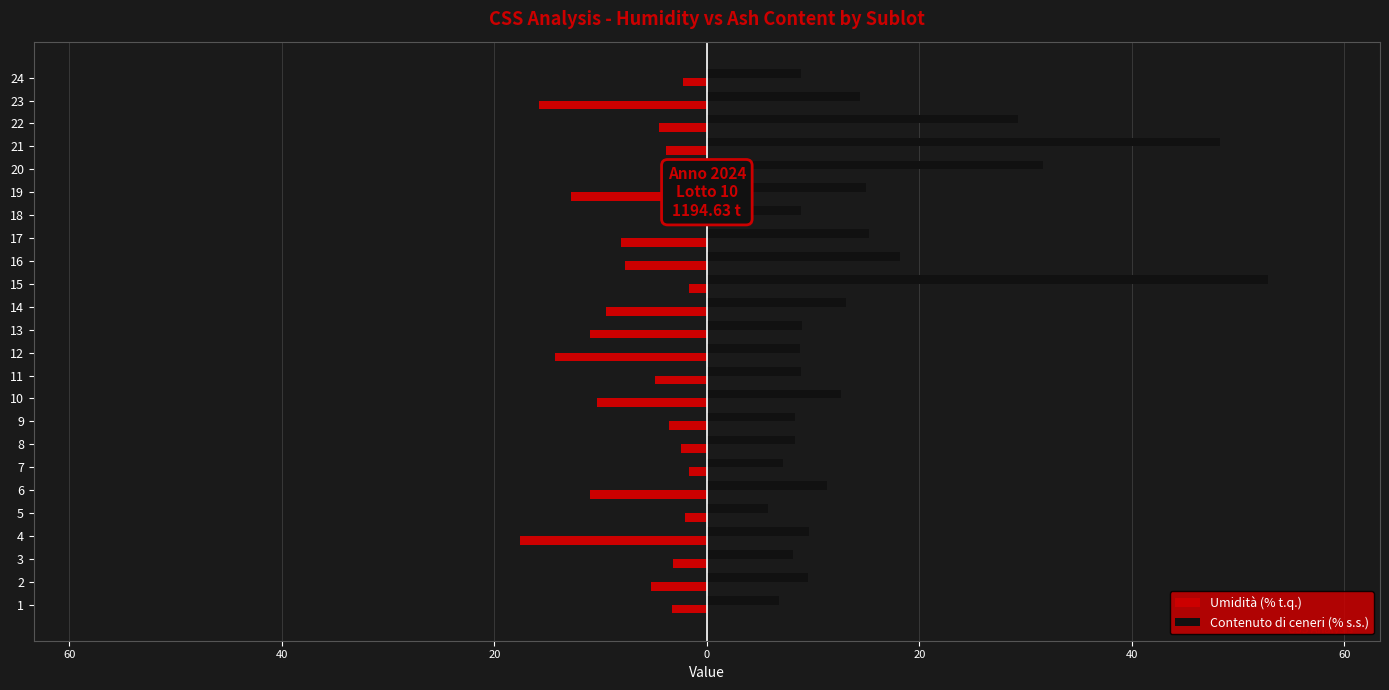

What are all the series names shown in the legend?

Umidità (% t.q.), Contenuto di ceneri (% s.s.)